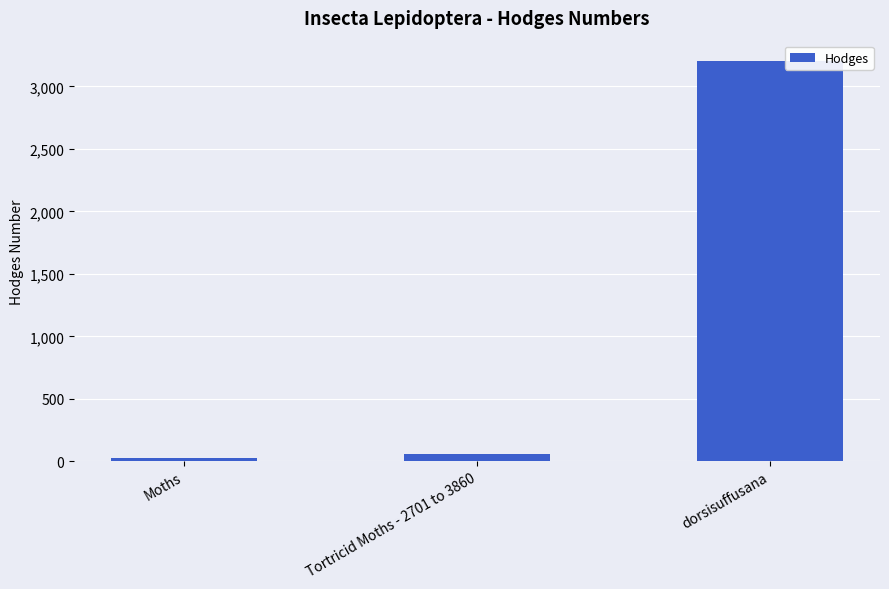

Reading right to left, transcribe all the data shown in this chart.

dorsisuffusana=3206.0	Tortricid Moths - 2701 to 3860=62.1	Moths=29.0